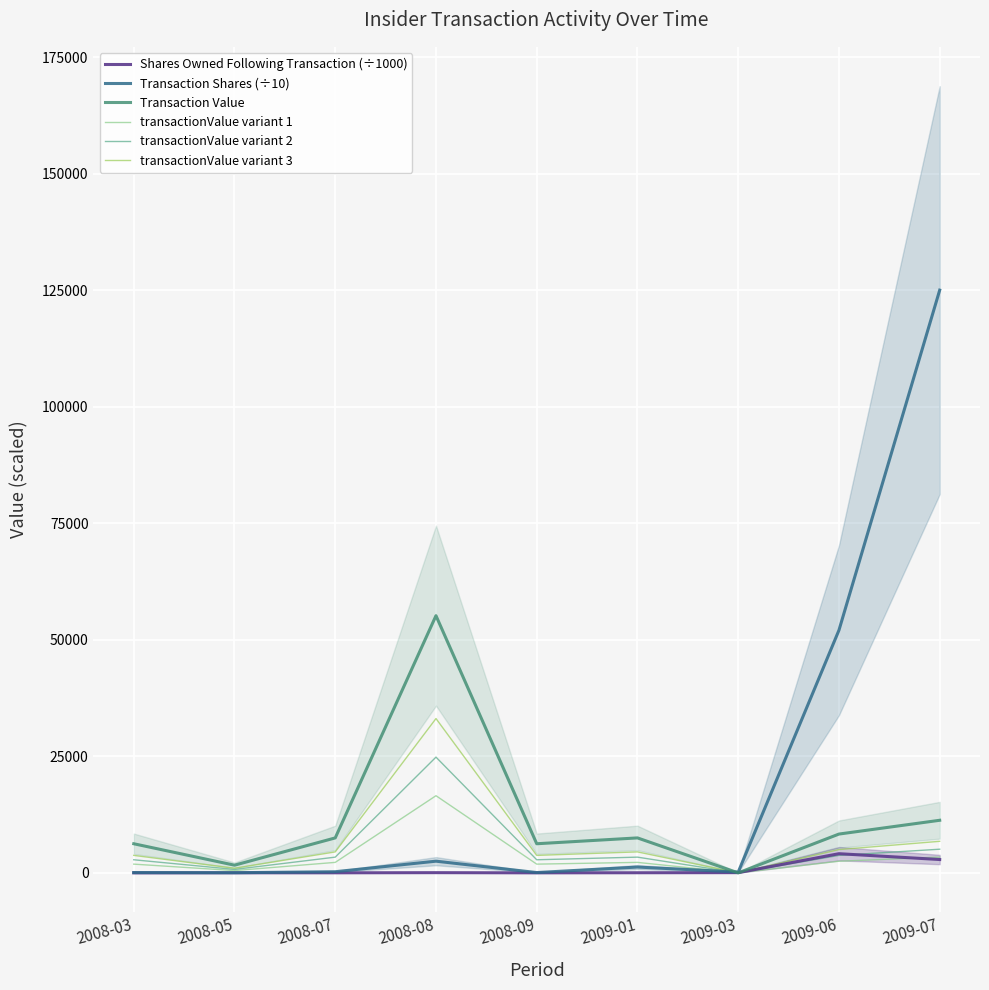

Is it true that transactionValue variant 2 equals 1811.5 at 2008-09?

False